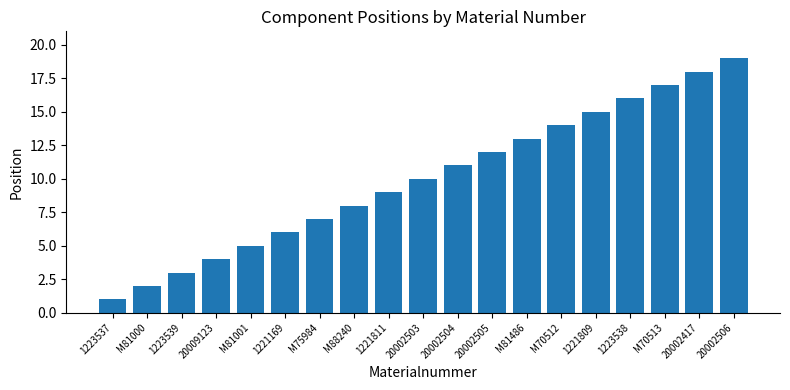

The value at 20002506 is 19. True or false?

True